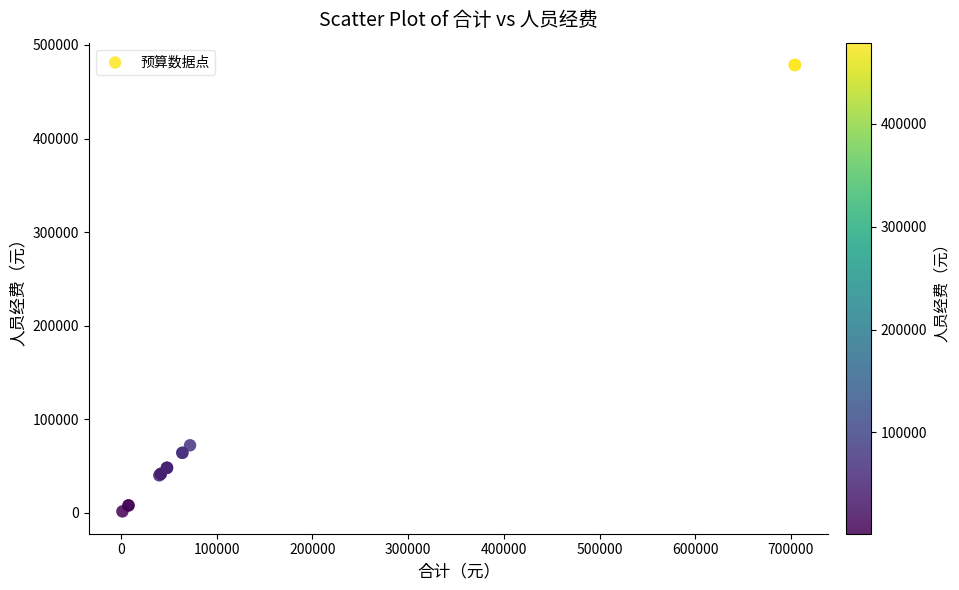

What Y value in the scatter plot is closest to 240132?

72303.1